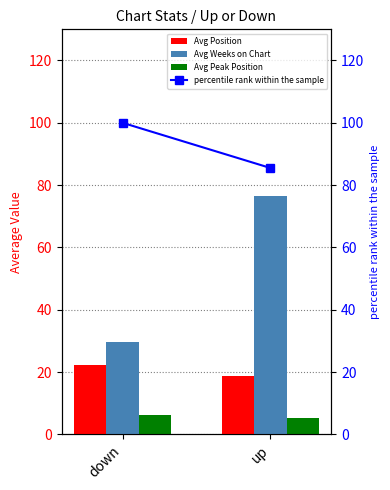

At which category does the chart reach its peak across all series?

down